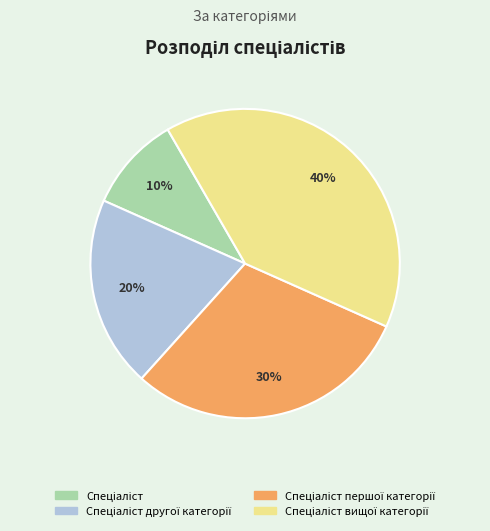

How many segments does this pie chart have?

4